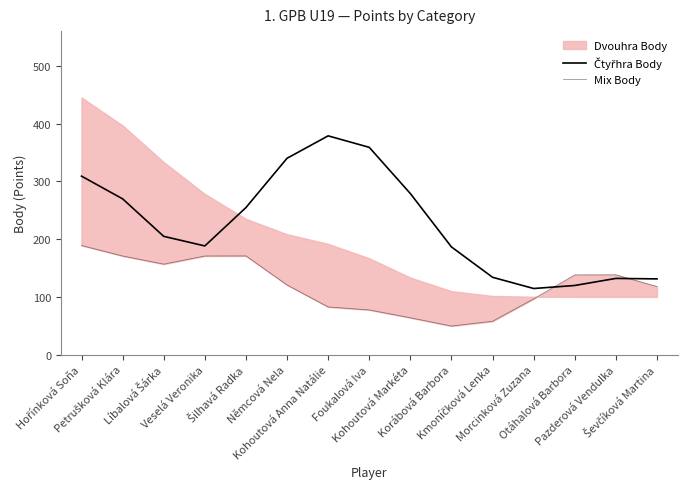

At how many categories does at least one series exceed 187?

9